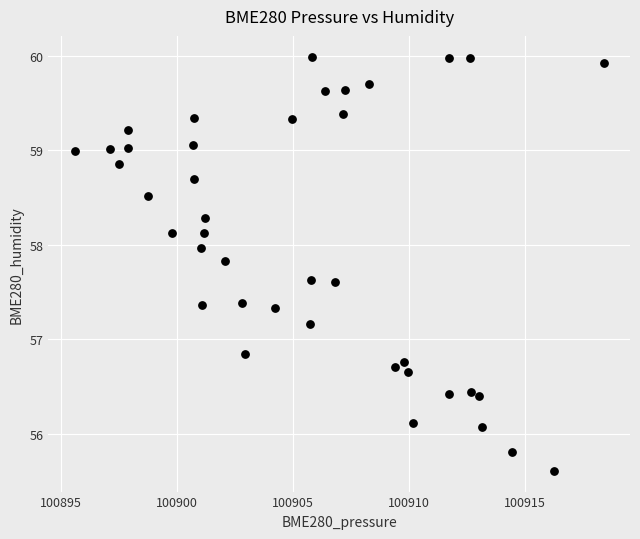

What is the range of X values (max minus min)?

22.8